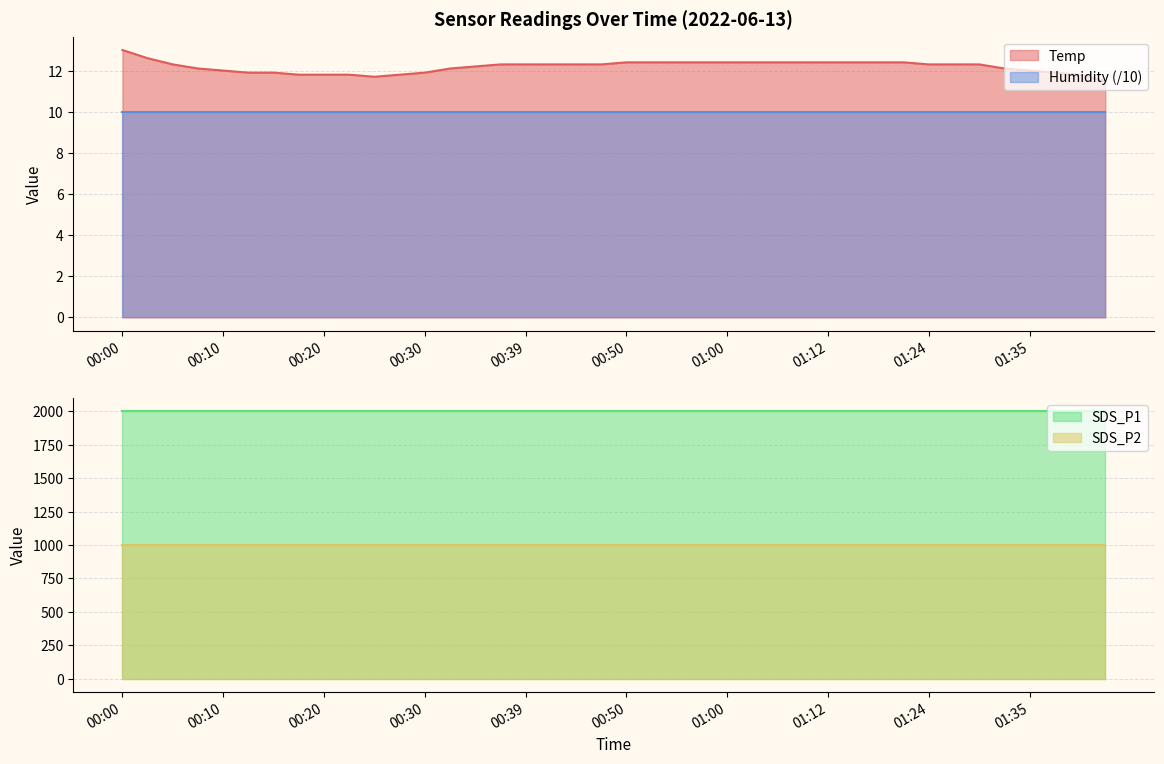

Which series has the largest total across all categories?

SDS_P1